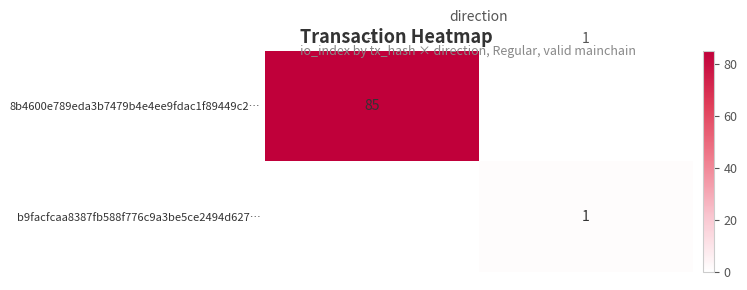

True or false: b9facfcaa8387fb588f776c9a3be5ce2494d627… has a value of 1 at 1.

True